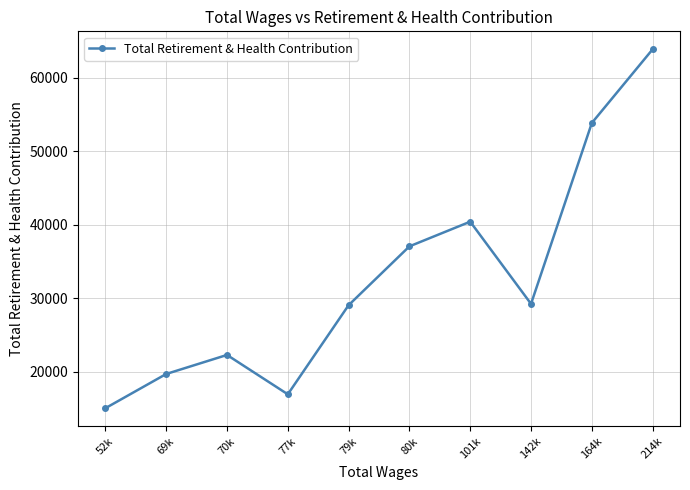

True or false: the data has more than 1 interior local peaks.

True